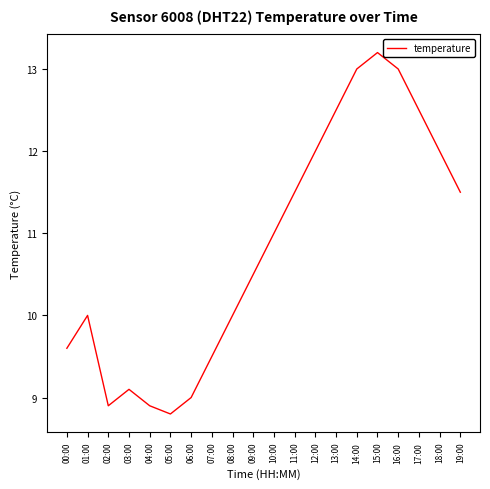

What position from the left is 04:00?

5